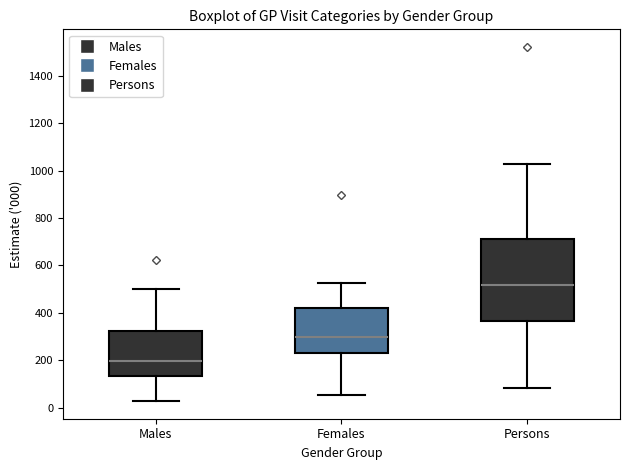

Reading left to right, transcribe this box plot: for each box, give where its median line is, the range the box spans, and where its two whiskers end, as read against the y-axis. The values are not printed on the chart, so give them approximately, as read against the axis.

Males: median 200, box 140 to 320, whiskers 20 to 500
Females: median 300, box 220 to 420, whiskers 60 to 520
Persons: median 520, box 360 to 720, whiskers 80 to 1020